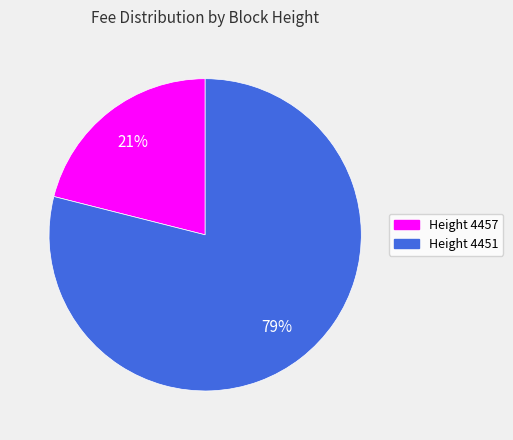

Count the number of slices in the pie.

2